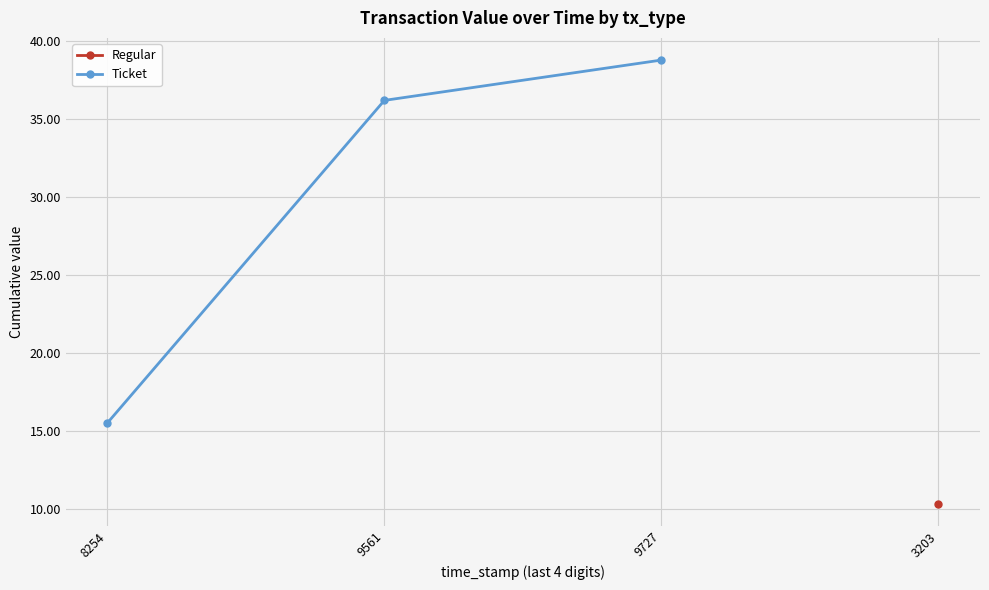

Where is Ticket nearest to the value 27?

9561